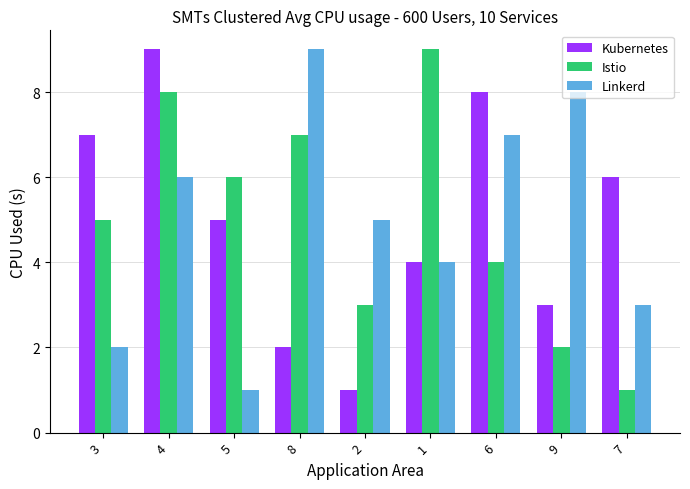

How many bars are there in each group?

3